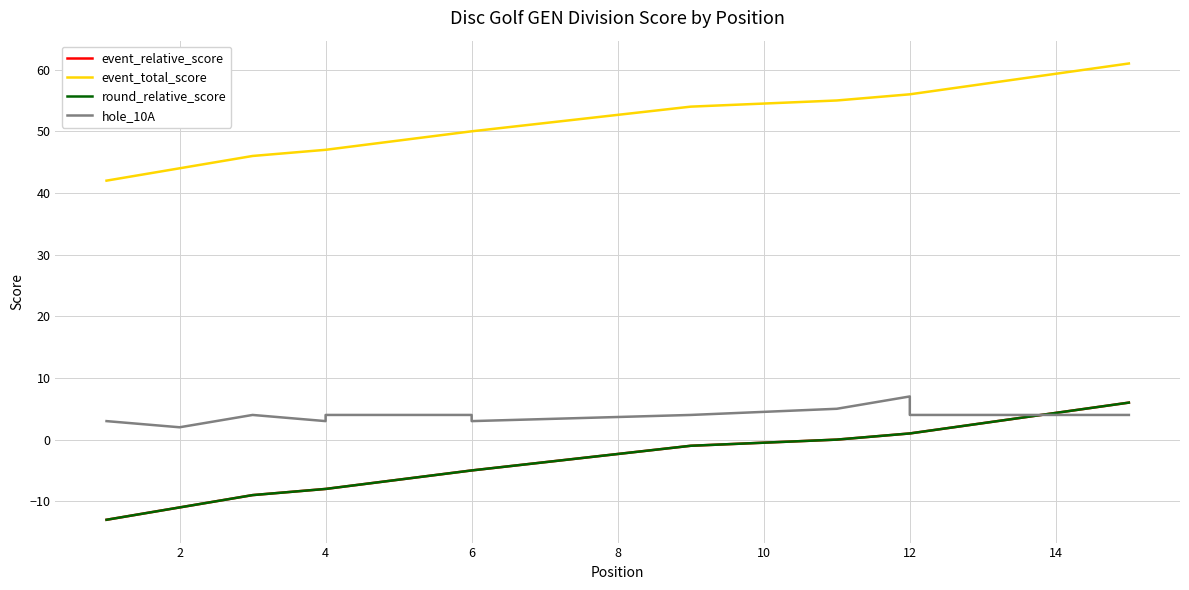

What are all the series names shown in the legend?

event_relative_score, event_total_score, round_relative_score, hole_10A